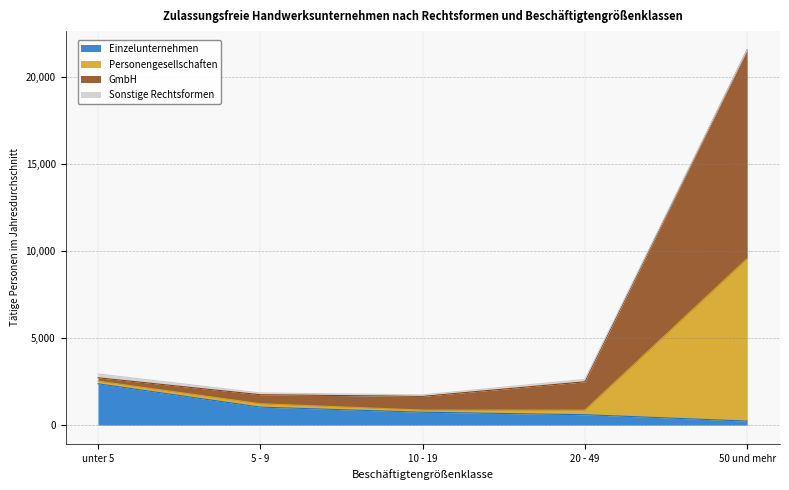

What is the total value across all series at 20 - 49?

2623